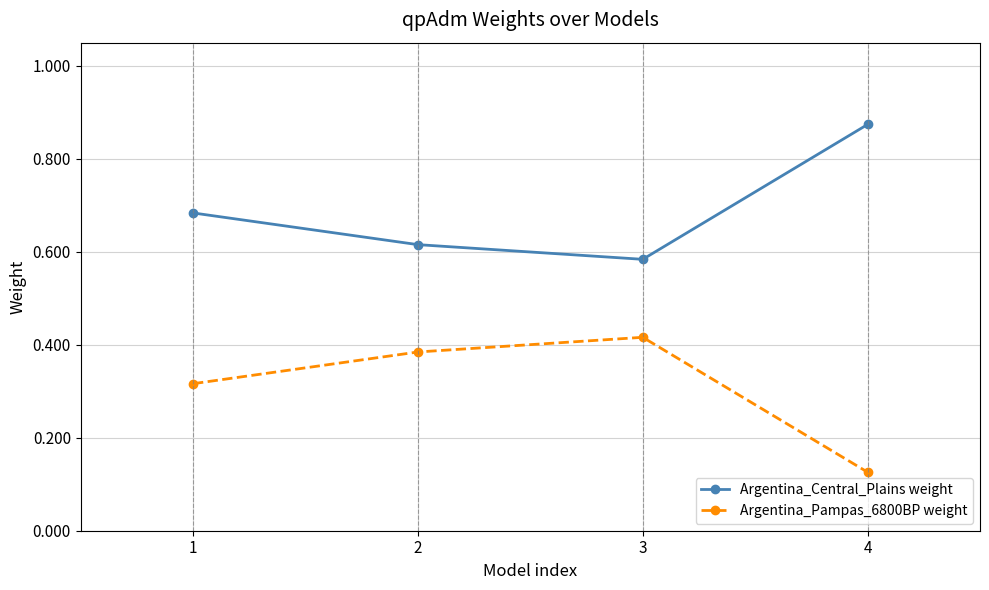

The Argentina_Central_Plains weight series shows 1.0 at 2. True or false?

False